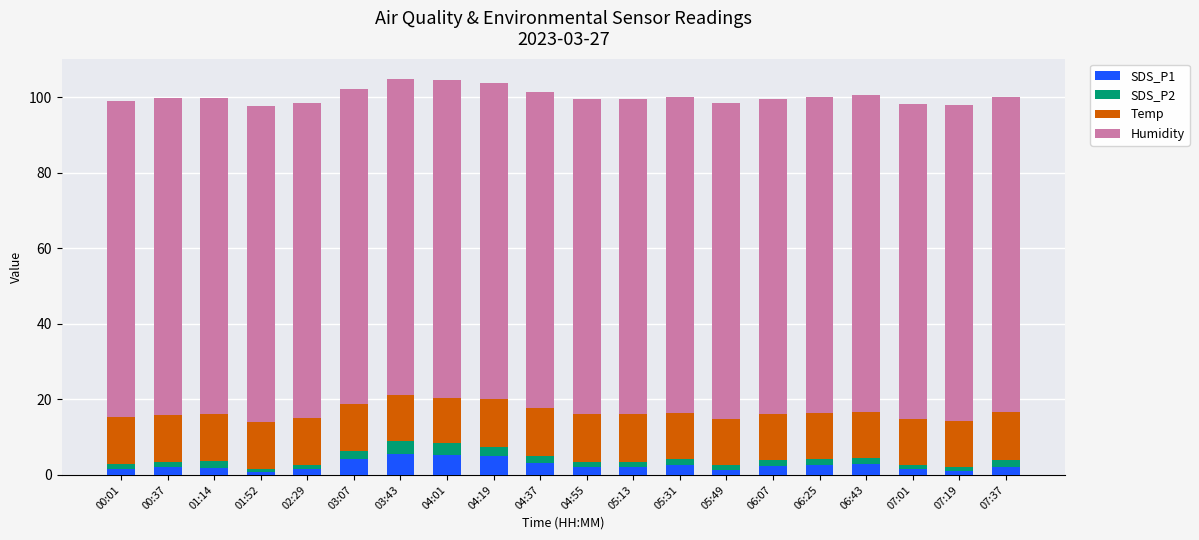

What is the highest value of the SDS_P1 series?

5.5